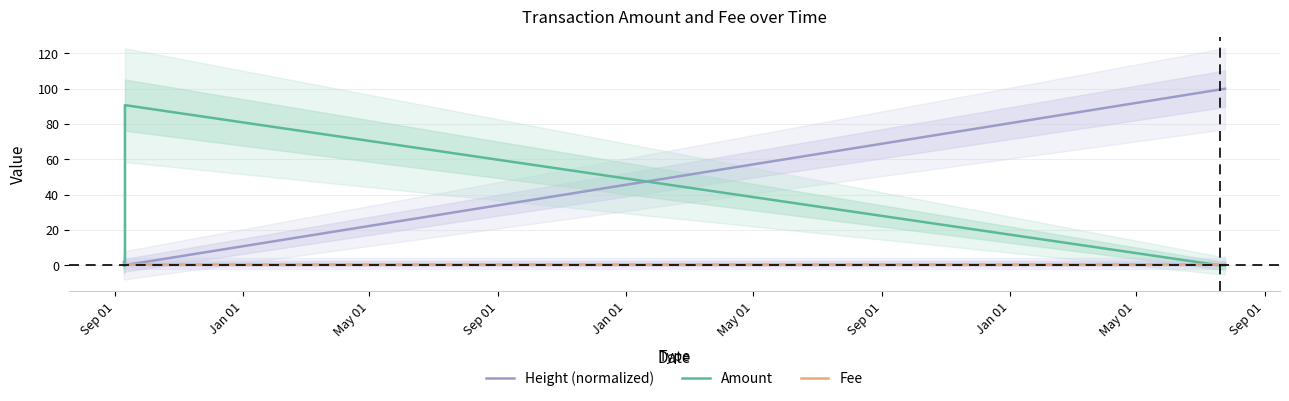

True or false: Amount has more than 1 interior local peaks.

True